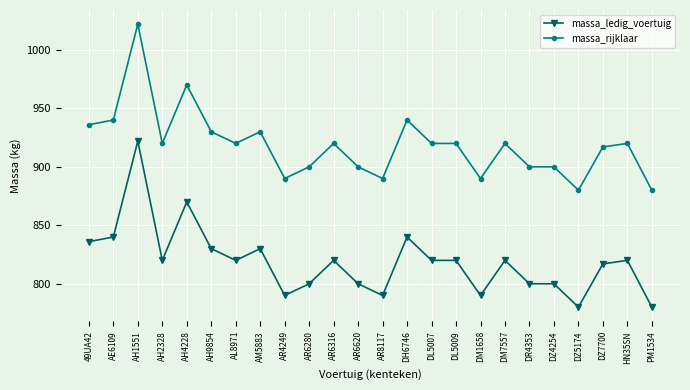

How many values in the massa_ledig_voertuig series are below 820?

10